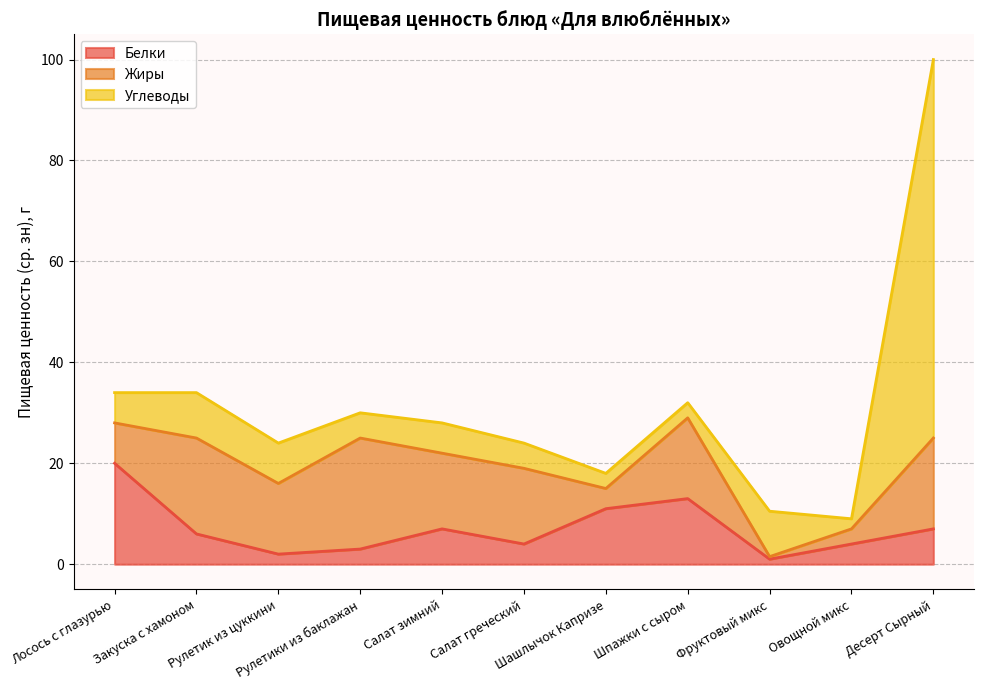

At which label is Белки closest to 10?

Шашлычок Капризе